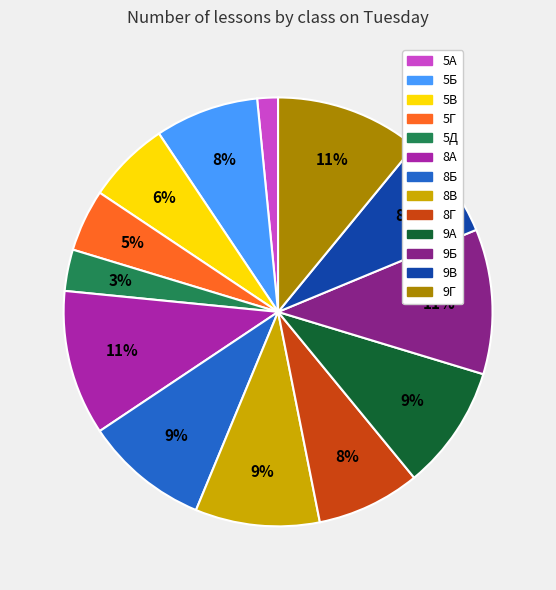

Approximately how many times larger is the value at 5В compared to 9В?

0.8